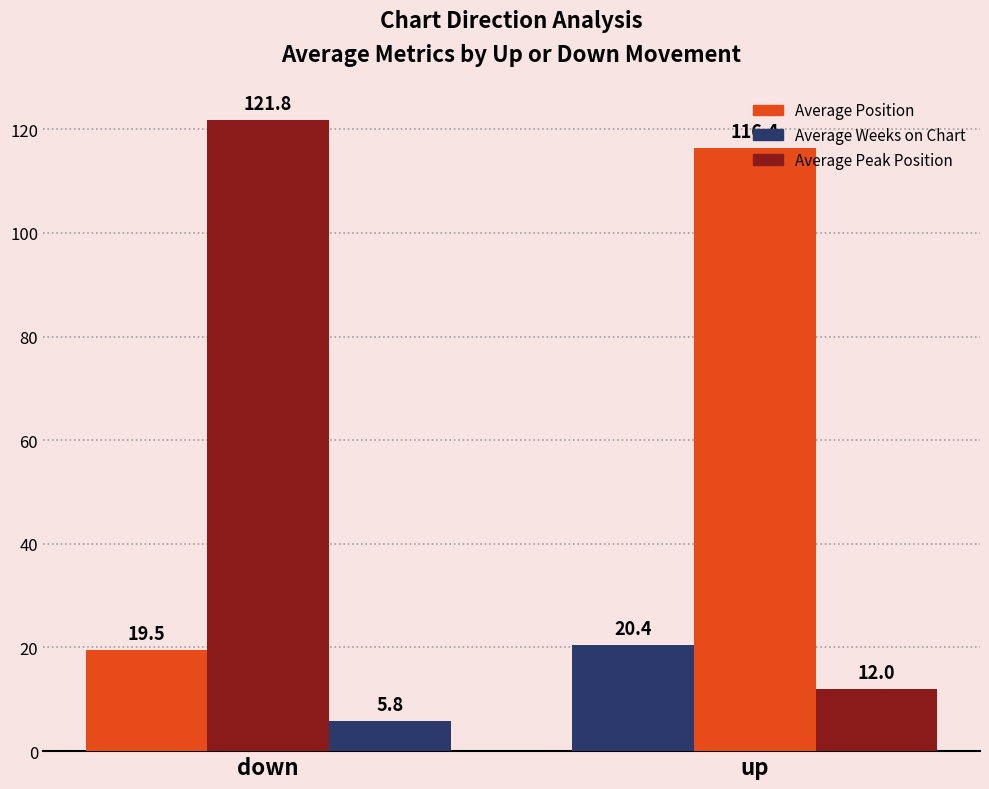

Is it true that Average Weeks on Chart equals 121.8 at down?

True